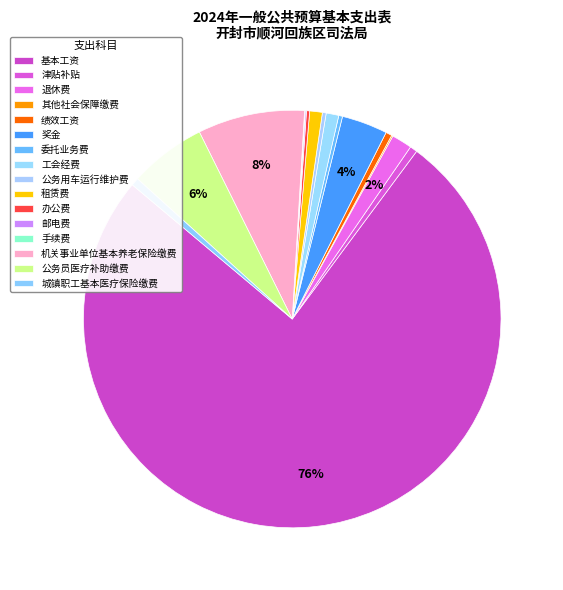

Combined, what portion of the pie is 委托业务费 and 邮电费?

0.4%